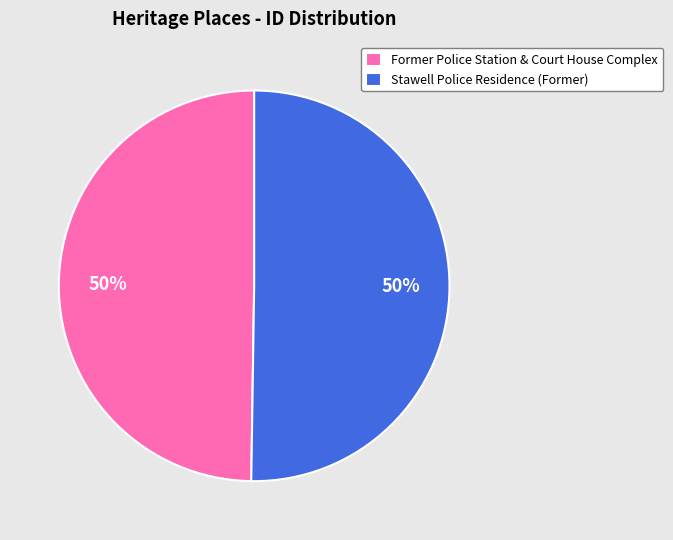

Approximately how many times larger is the value at Former Police Station & Court House Complex compared to Stawell Police Residence (Former)?

1.0